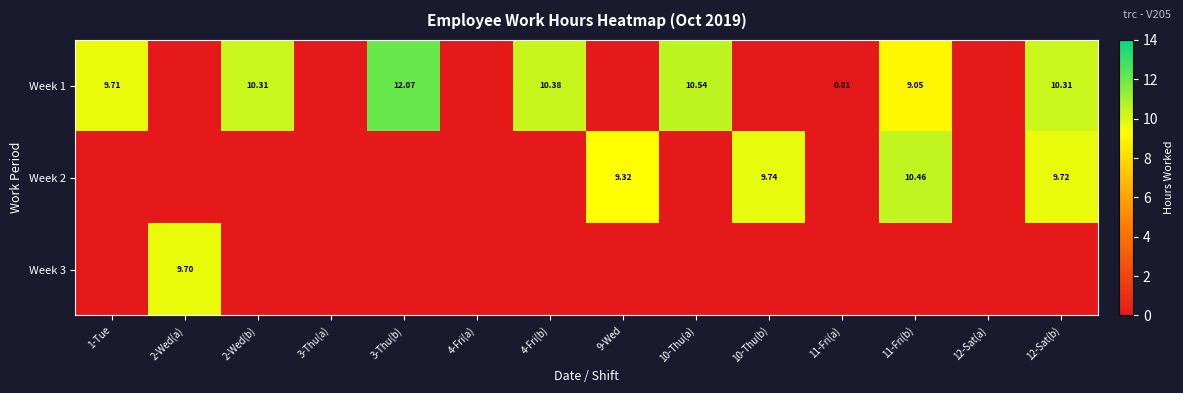

Rank the series by their average value, from highest to lowest.

Week 1, Week 2, Week 3